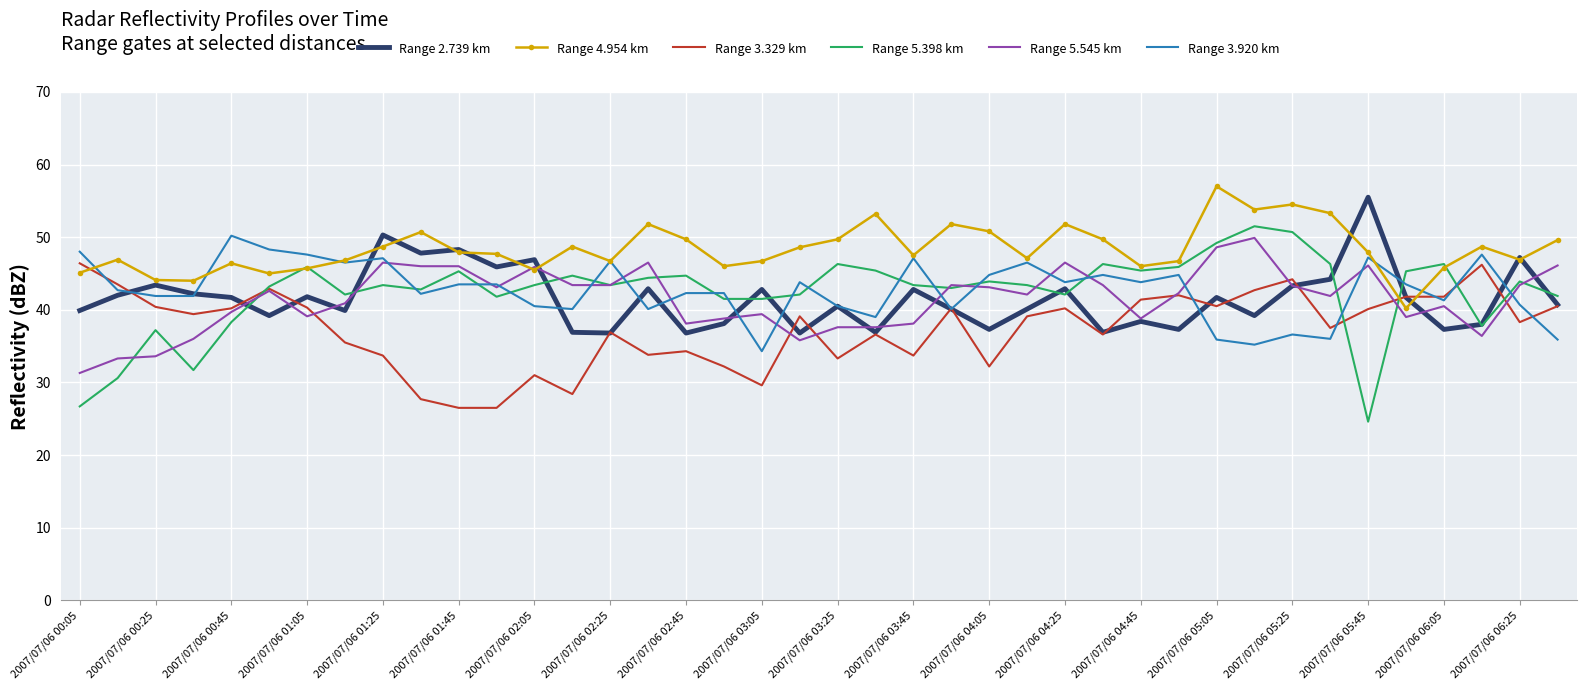

Which series has the largest total across all categories?

Range 4.954 km